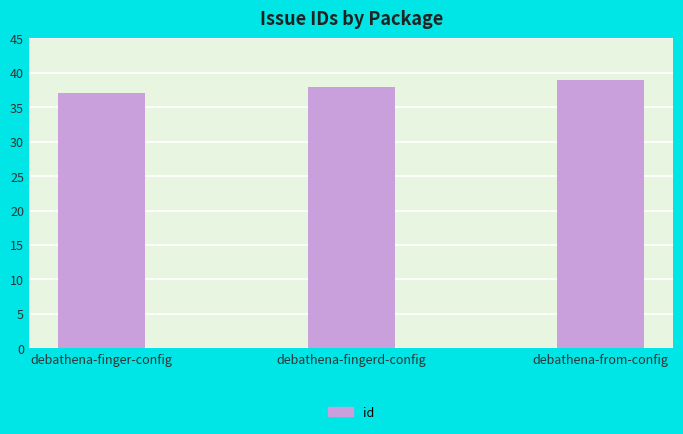

What is the change in value from debathena-finger-config to debathena-from-config?

+2